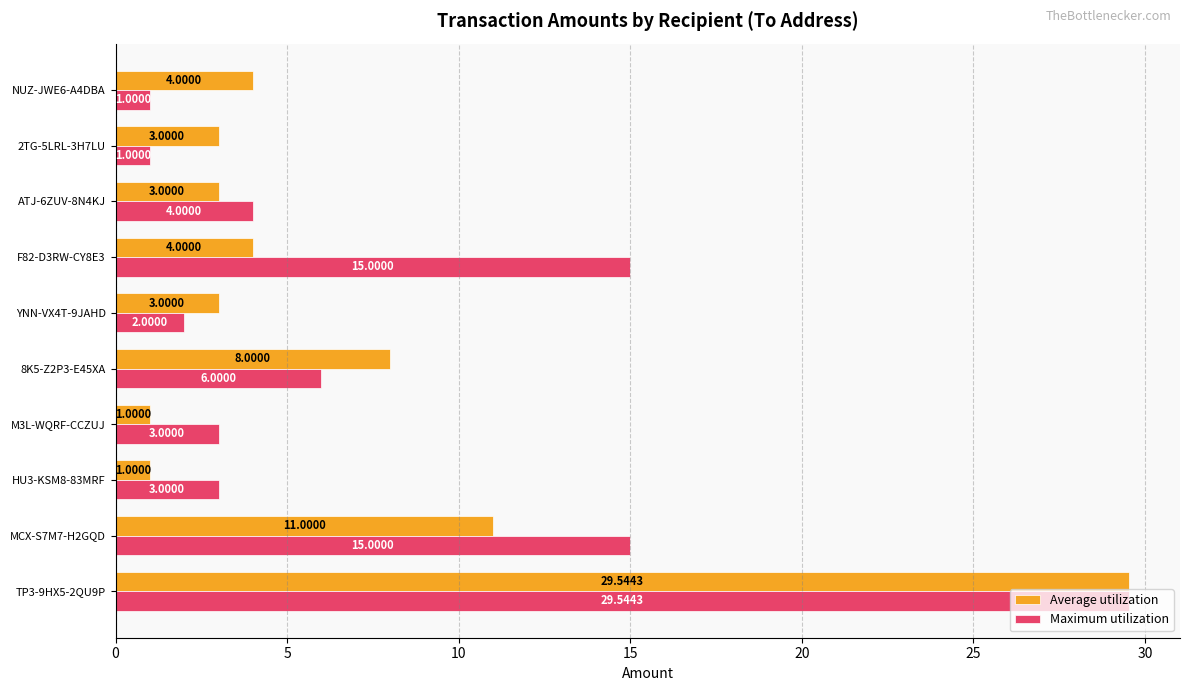

What are all the series names shown in the legend?

Average utilization, Maximum utilization